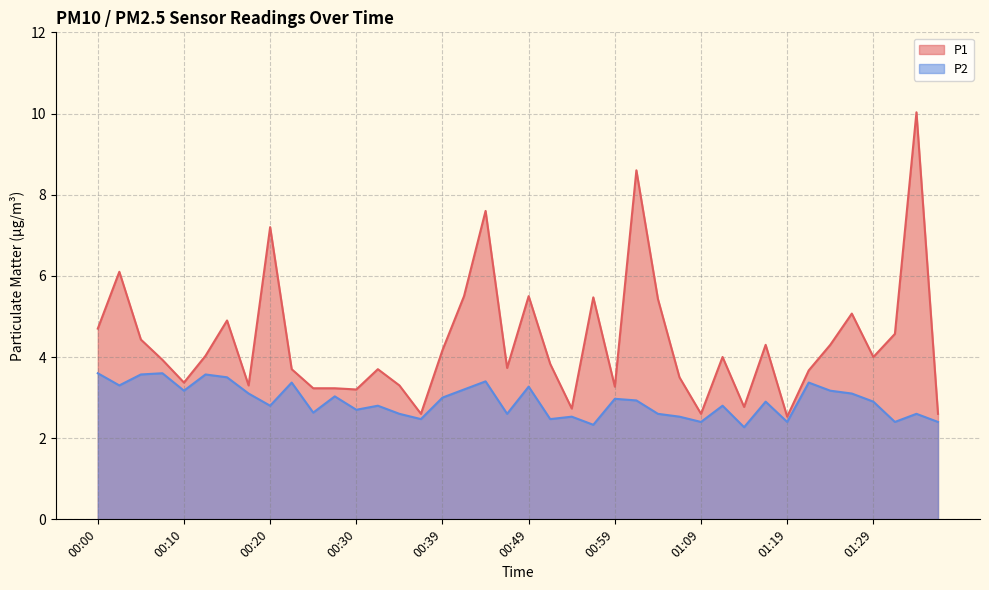

What is the sum of all P2 values?

116.3